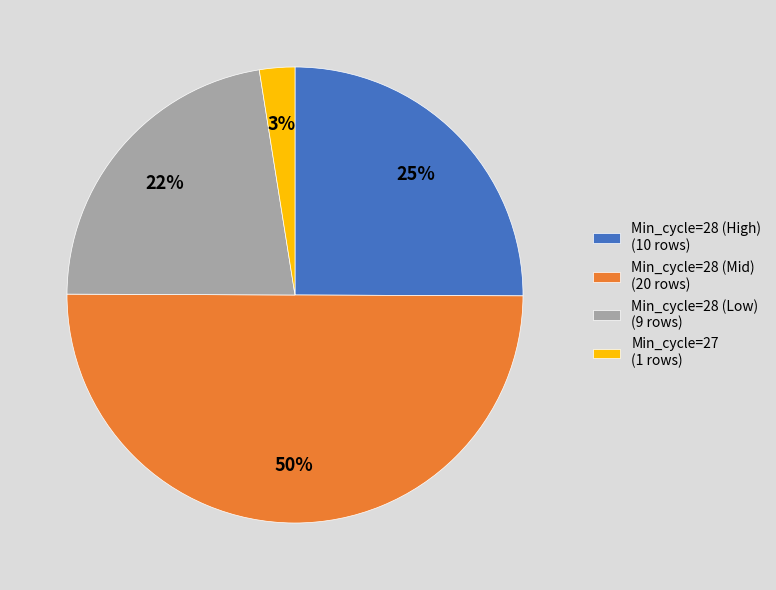

Which slice represents more than half of the pie?

Min_cycle=28 (Mid) (20 rows)